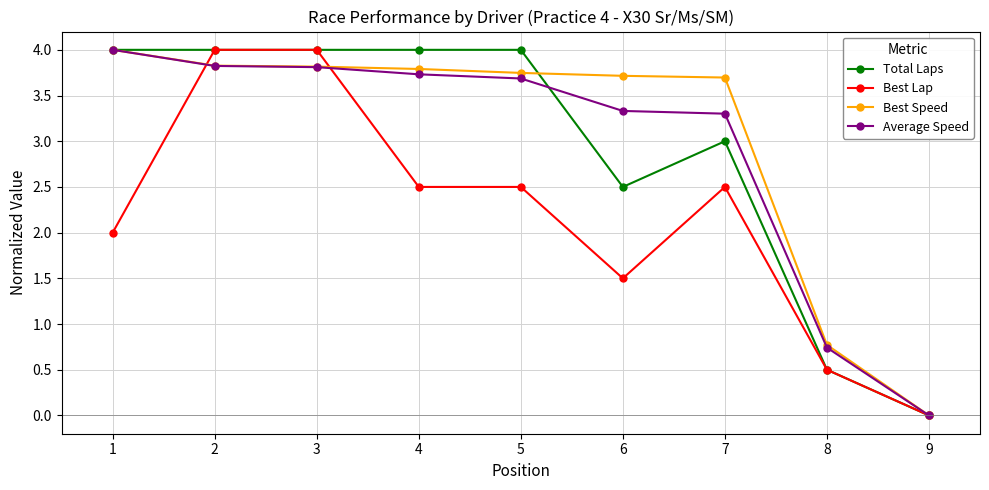

Does the chart display data point markers on the line(s)?

Yes